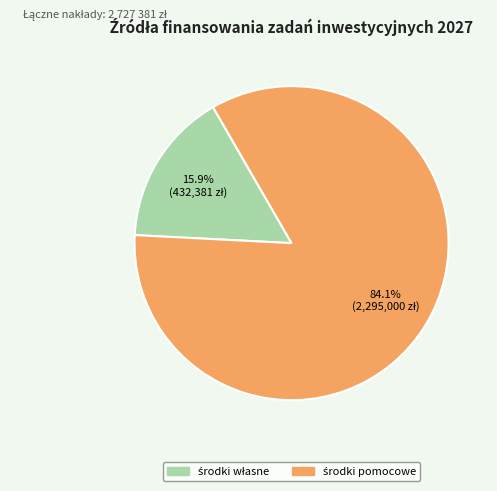

Does any single category account for the majority?

Yes